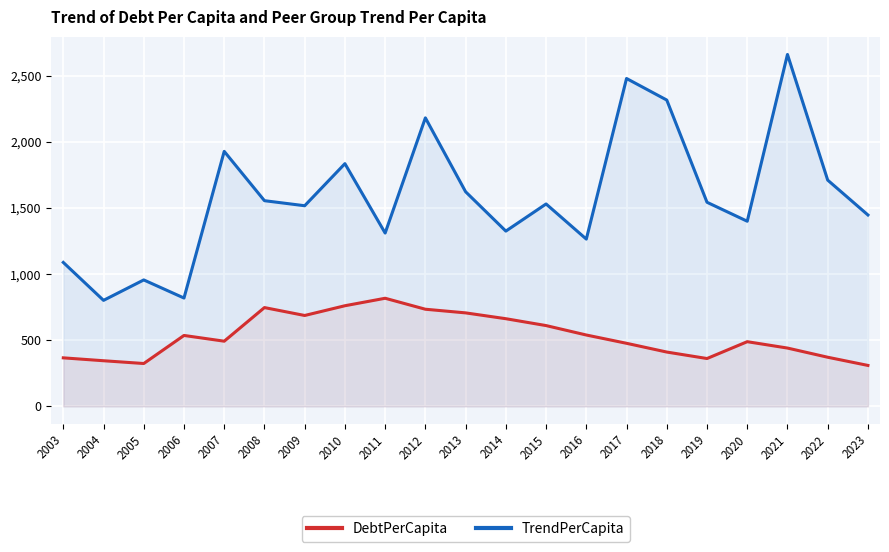

True or false: TrendPerCapita and DebtPerCapita intersect in this chart.

False